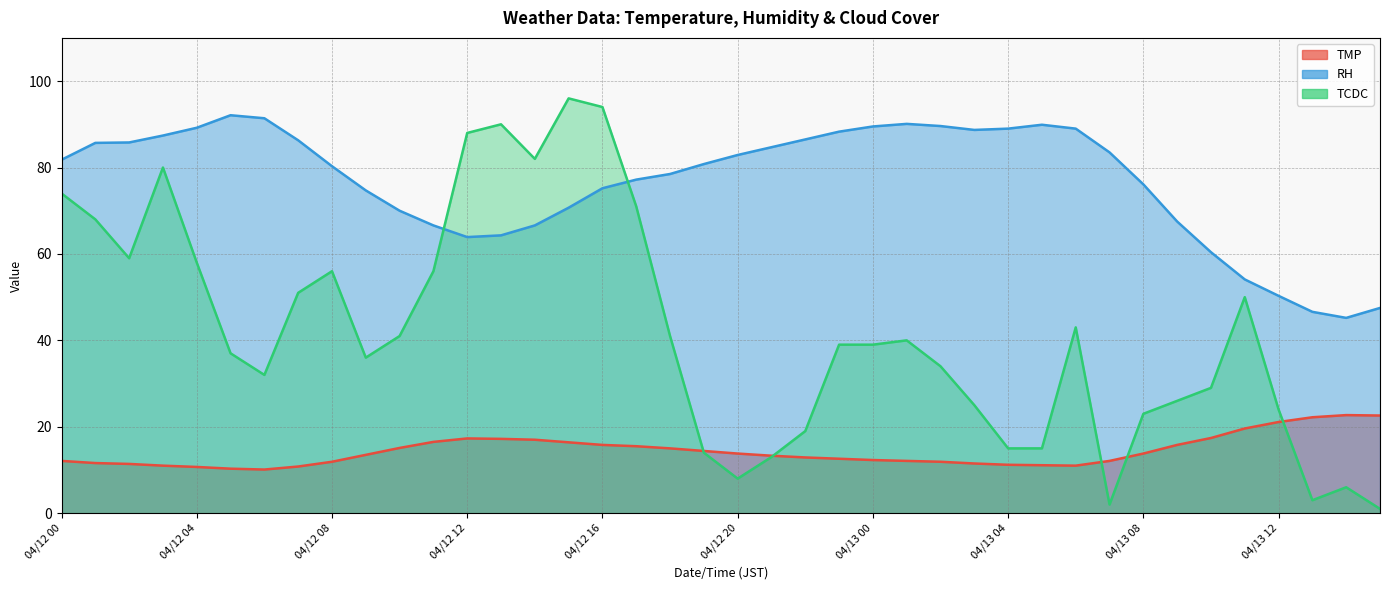

What is the value of the RH point at the 38th from the left?

46.6